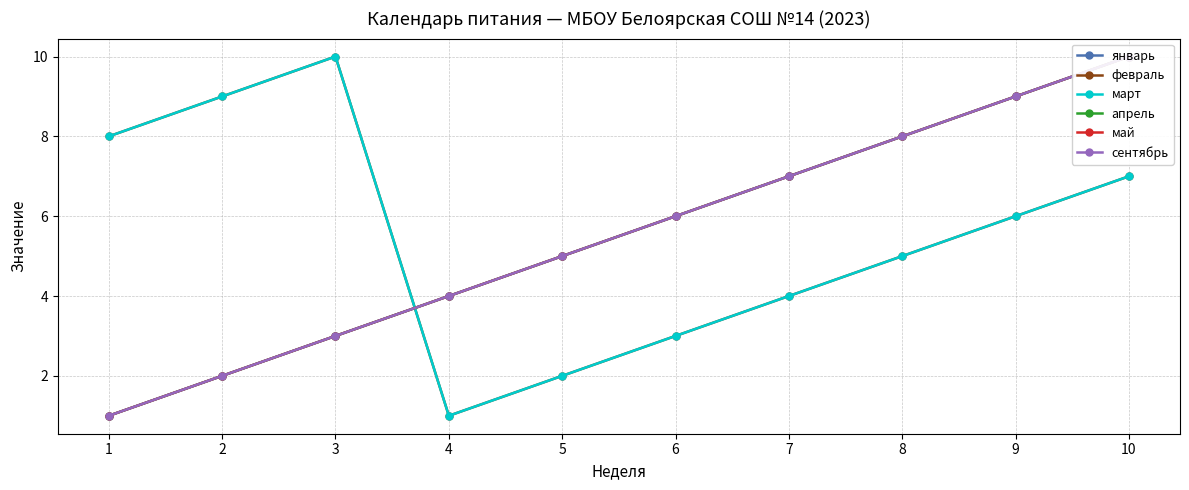

What is the maximum value shown in the chart?

10